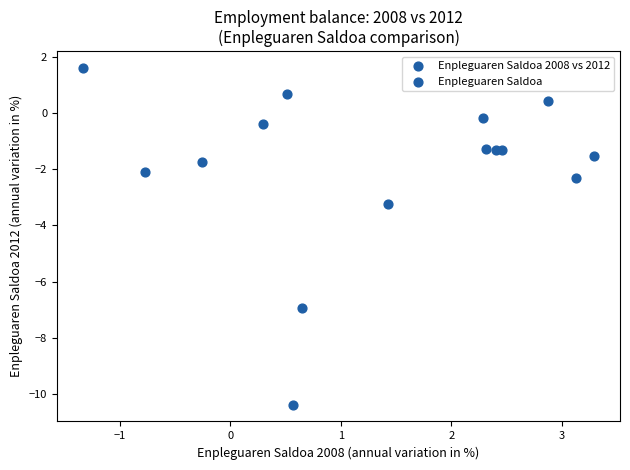

What Y value in the scatter plot is closest to -4?

-3.2